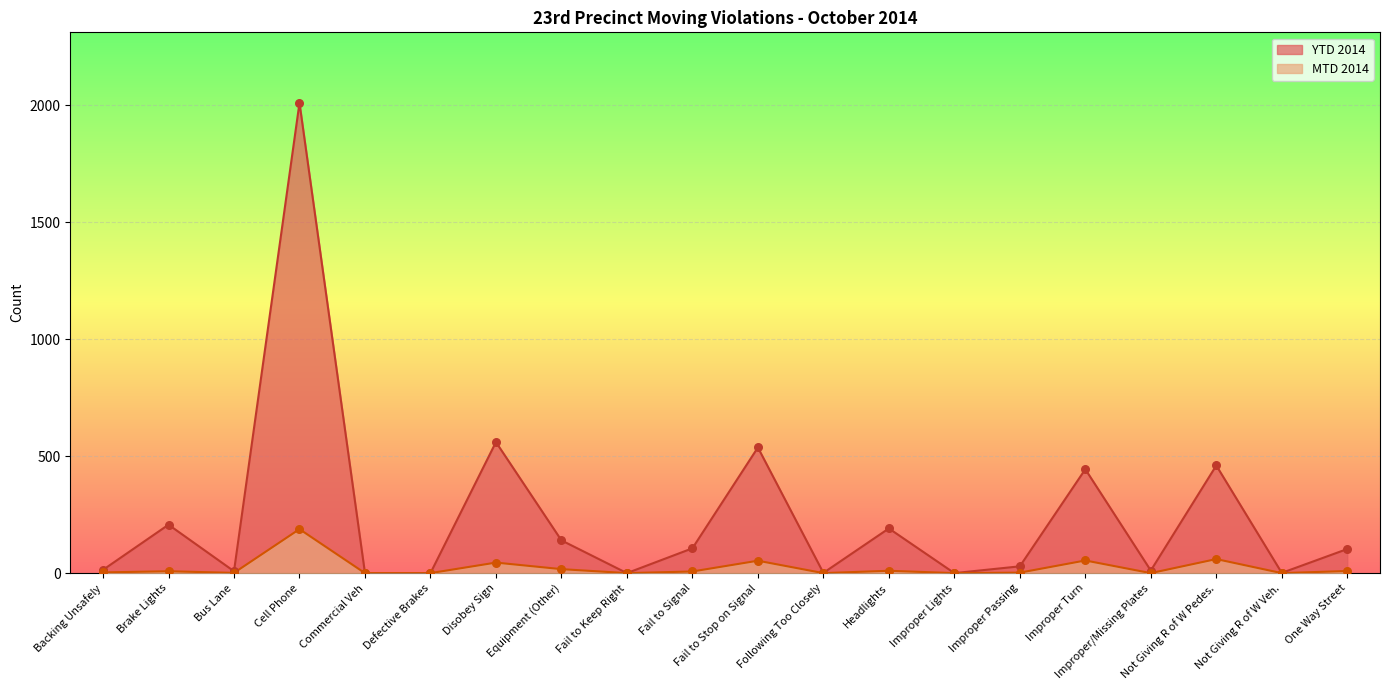

Is the value of MTD 2014 at Defective Brakes greater than the value of YTD 2014 at Following Too Closely?

No